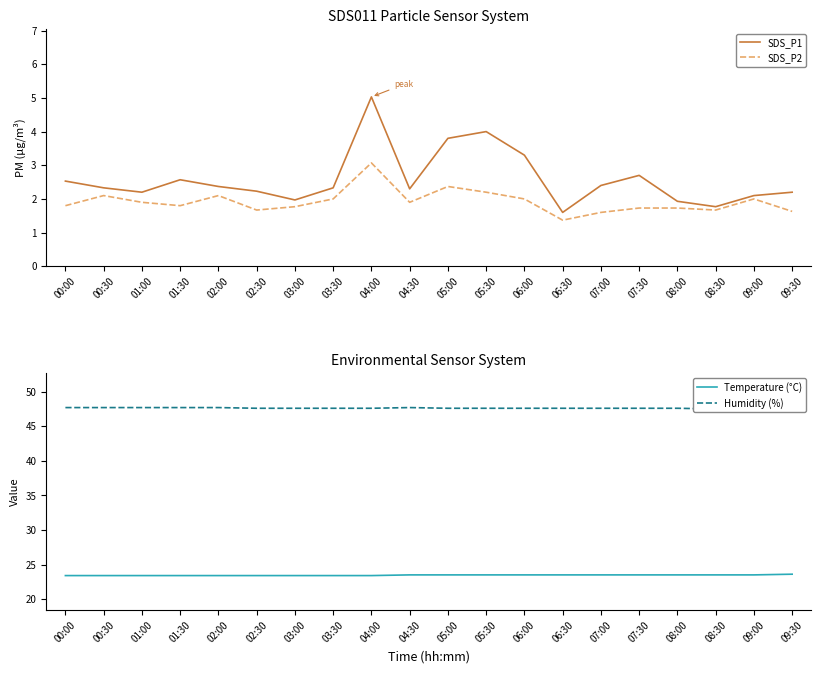

True or false: Humidity (%) has more than 1 points higher than both neighbors.

False